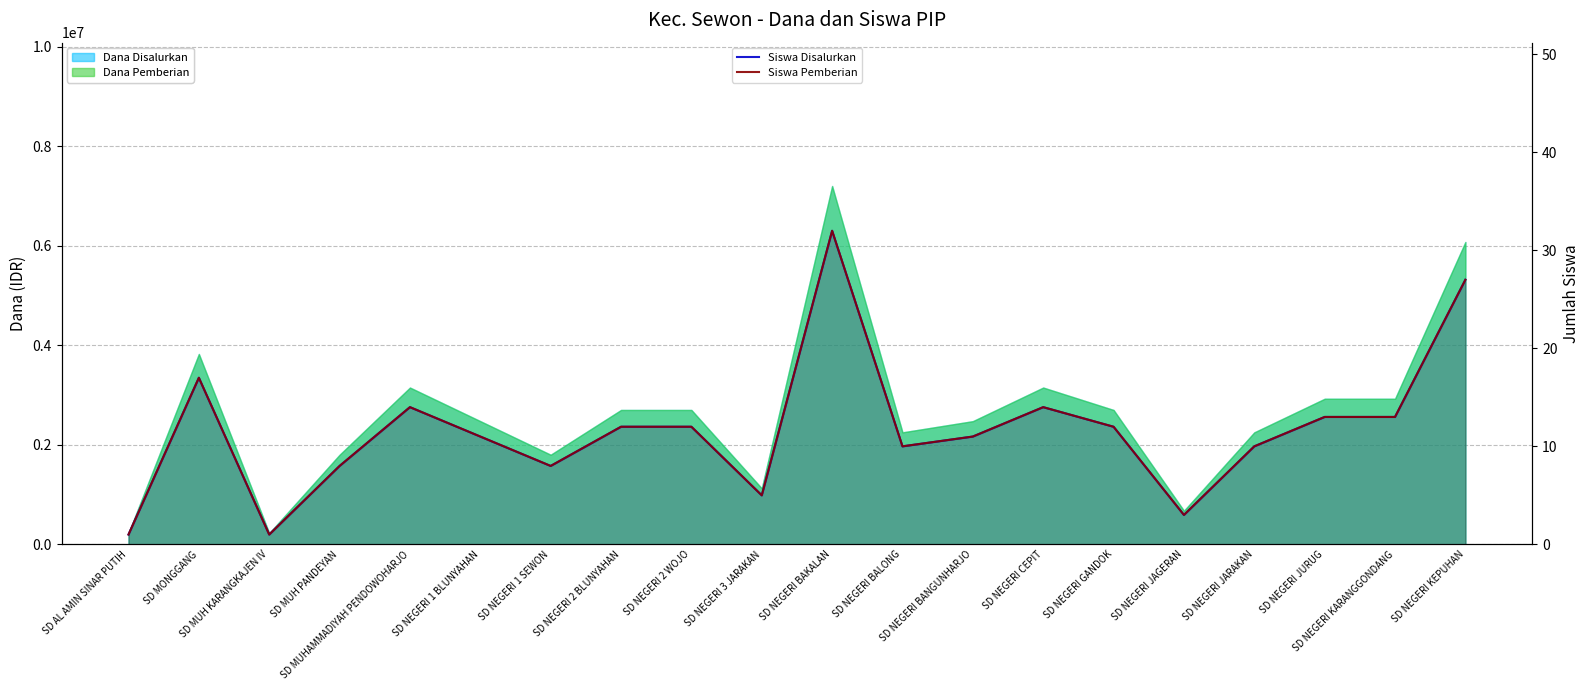

List the labels in order of Siswa Disalurkan value, smallest first.

SD AL AMIN SINAR PUTIH, SD MUH KARANGKAJEN IV, SD NEGERI JAGERAN, SD NEGERI 3 JARAKAN, SD MUH PANDEYAN, SD NEGERI 1 SEWON, SD NEGERI BALONG, SD NEGERI JARAKAN, SD NEGERI 1 BLUNYAHAN, SD NEGERI BANGUNHARJO, SD NEGERI 2 BLUNYAHAN, SD NEGERI 2 WOJO, SD NEGERI GANDOK, SD NEGERI JURUG, SD NEGERI KARANGGONDANG, SD MUHAMMADIYAH PENDOWOHARJO, SD NEGERI CEPIT, SD MONGGANG, SD NEGERI KEPUHAN, SD NEGERI BAKALAN